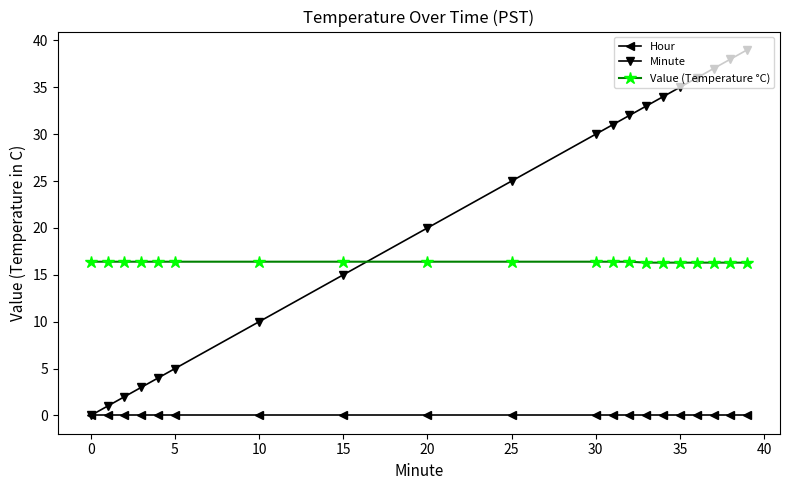

Which series has the largest range (max minus min)?

Minute